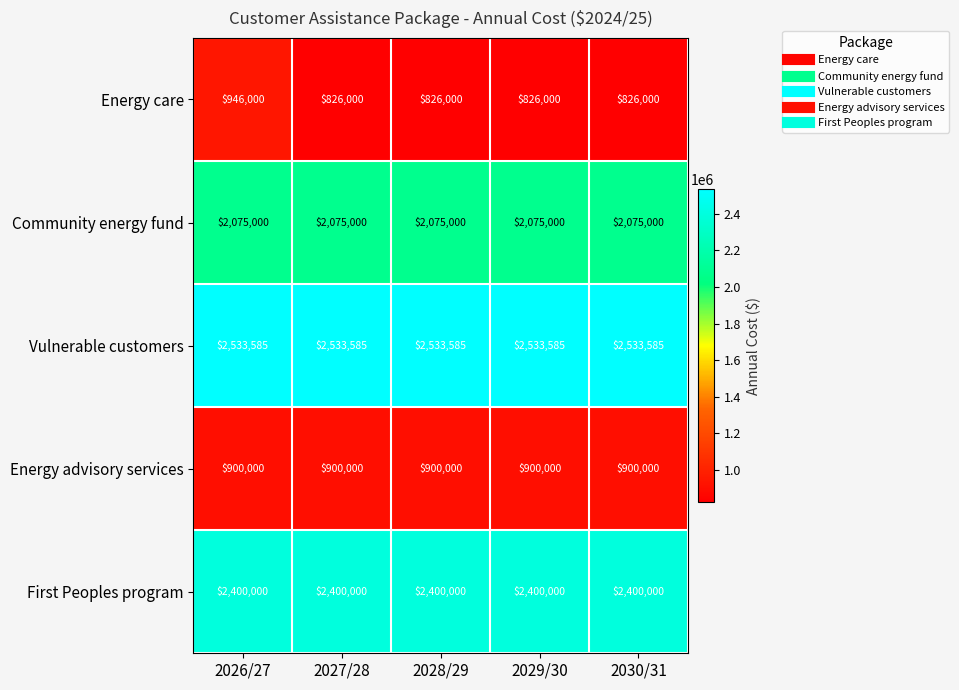

What is the minimum value shown in the chart?

826000